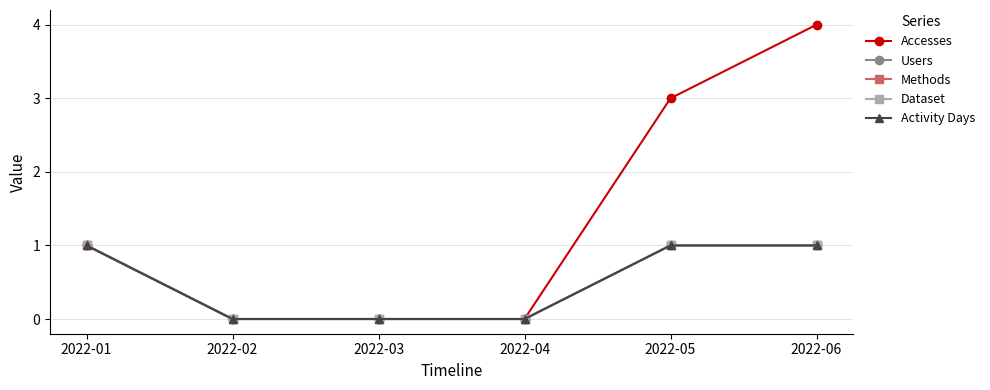

Reading right to left, extract all data points from this chart.

Accesses: 4	3	0	0	0	1
Users: 1	1	0	0	0	1
Methods: 1	1	0	0	0	1
Dataset: 1	1	0	0	0	1
Activity Days: 1	1	0	0	0	1